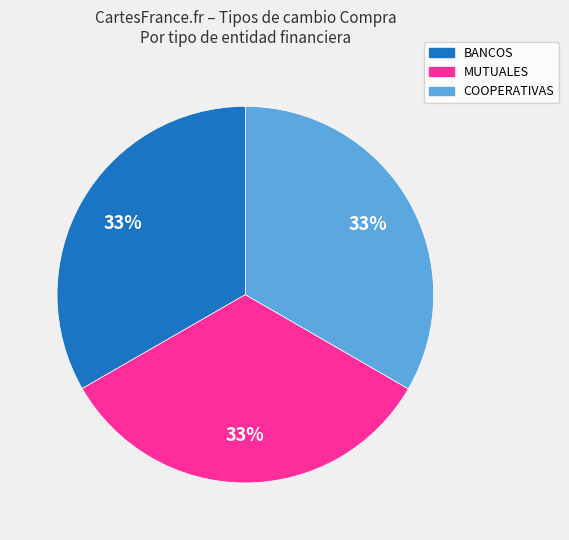

The COOPERATIVAS slice represents 33% of the pie. True or false?

True